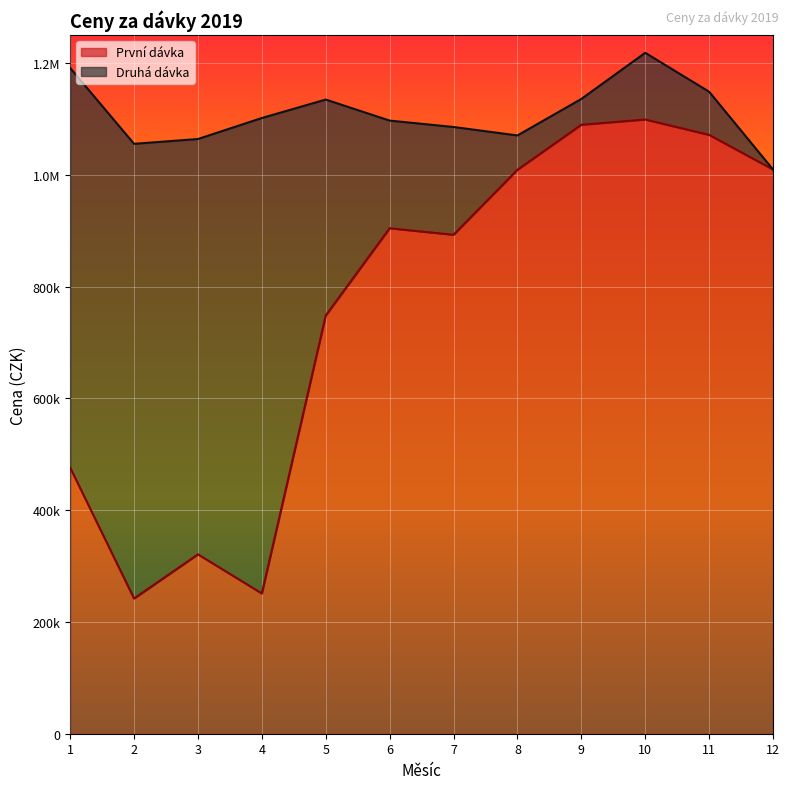

What is the sum of all values?

9112669.6